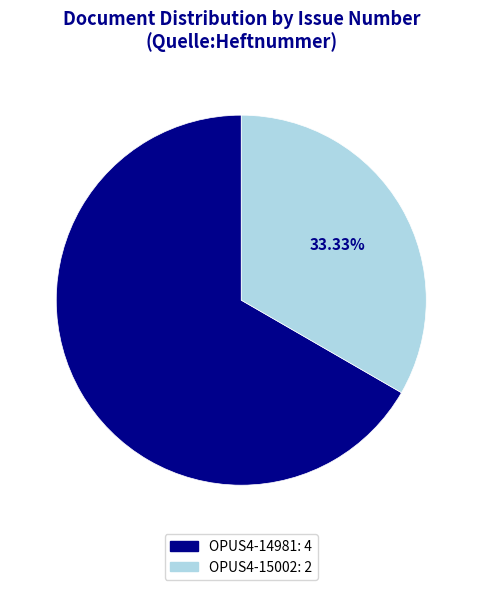

How much of the chart is everything except OPUS4-15002?

66.7%